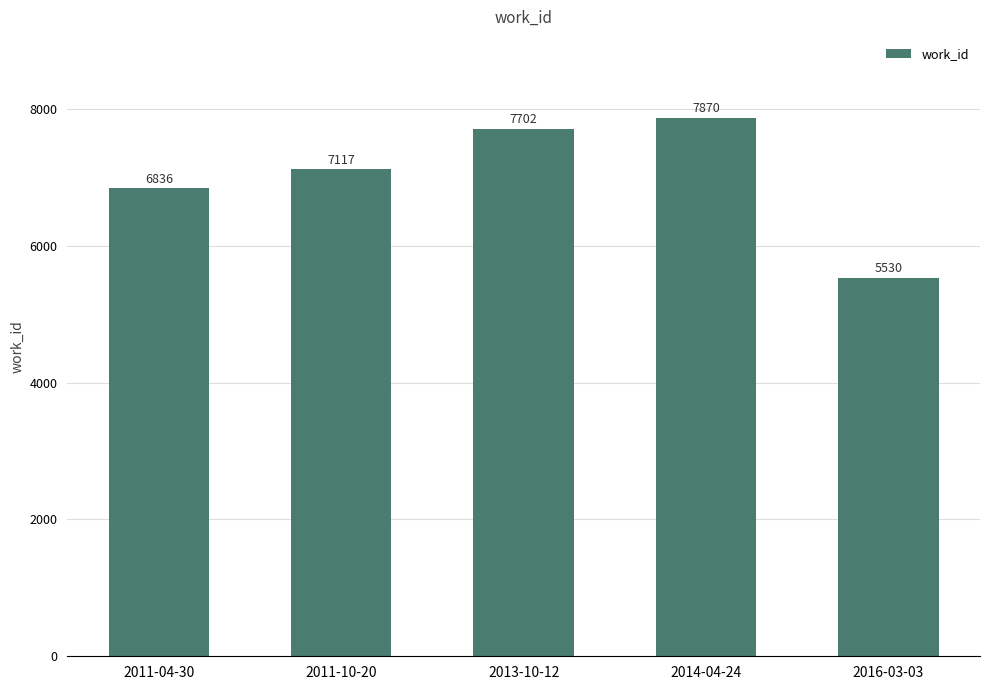

Between 2014-04-24 and 2011-04-30, which is larger?

2014-04-24